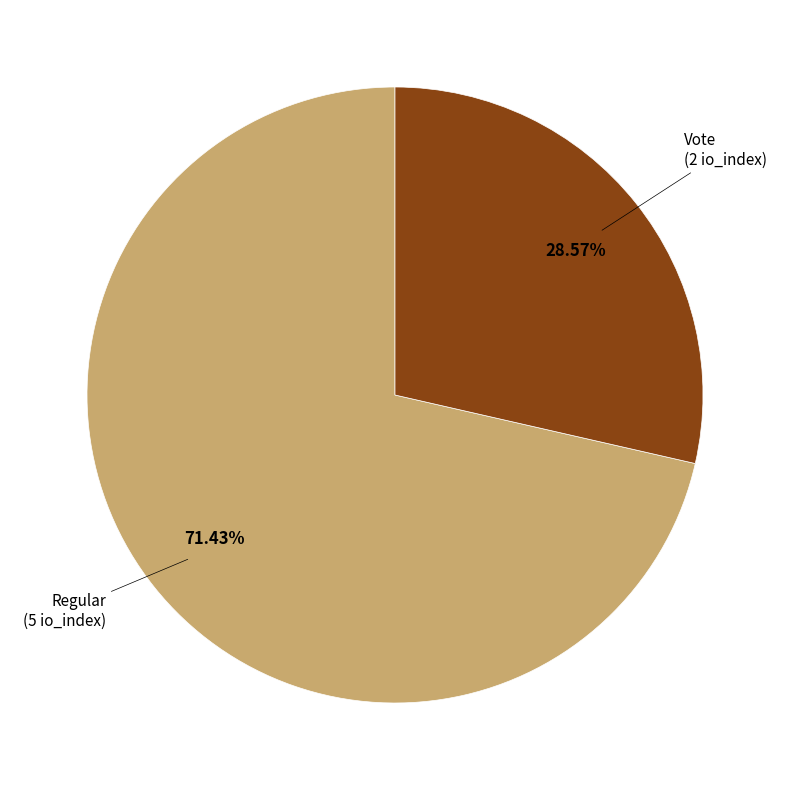

Is there any slice that represents more than half of the pie?

Yes